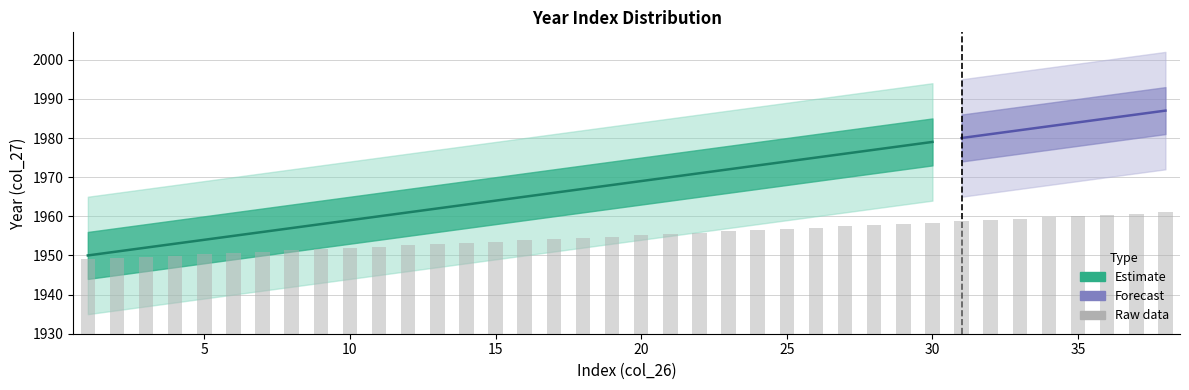

Are the bars horizontal?

No